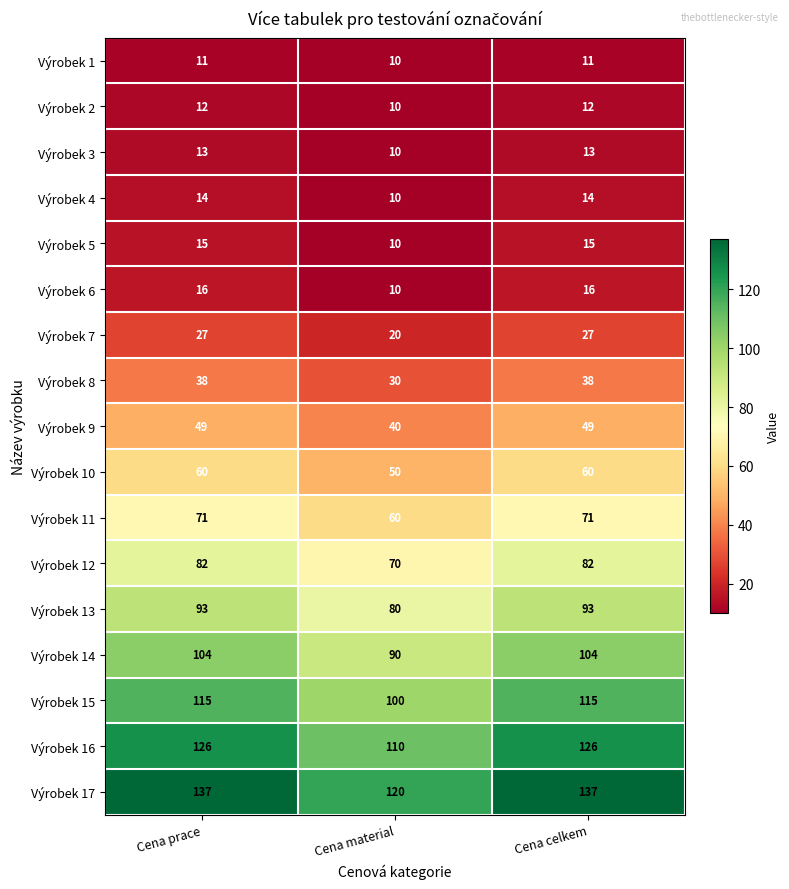

Where is Výrobek 17 nearest to the value 128?

Cena material